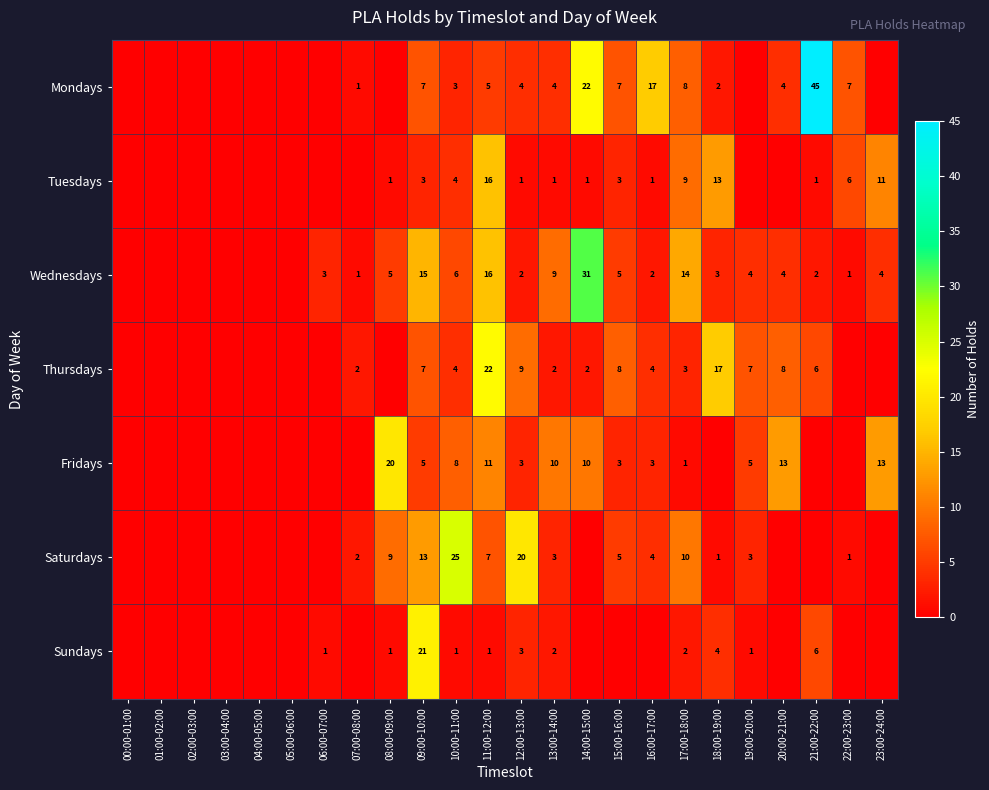

Is it true that Fridays equals 3 at 12:00-13:00?

True